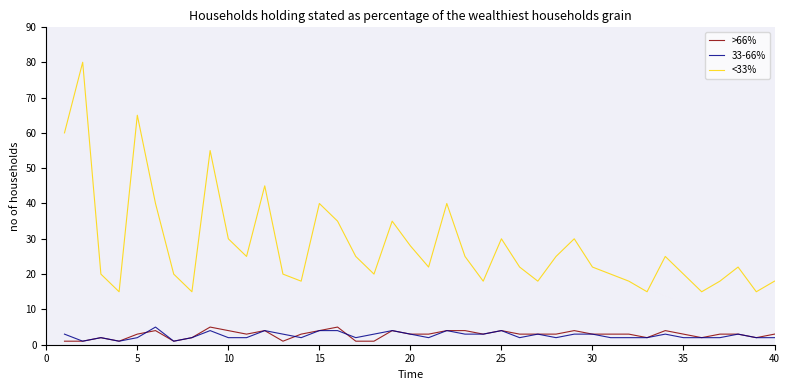

What are all the series names shown in the legend?

>66%, 33-66%, <33%